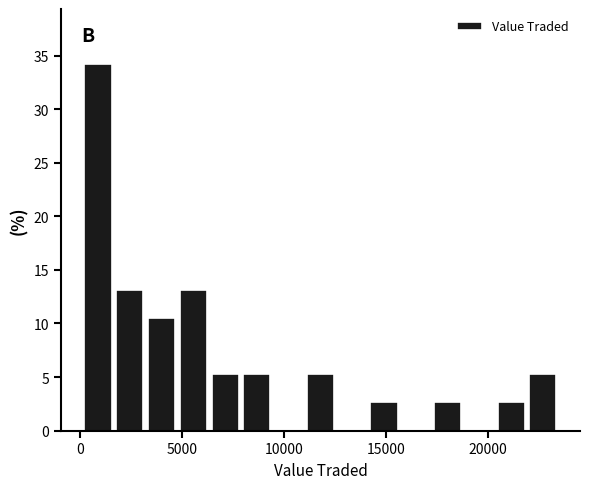

Around what value on the x-axis is the tallest bar? Give the approximate position of its centre, as read against the axis.

1000